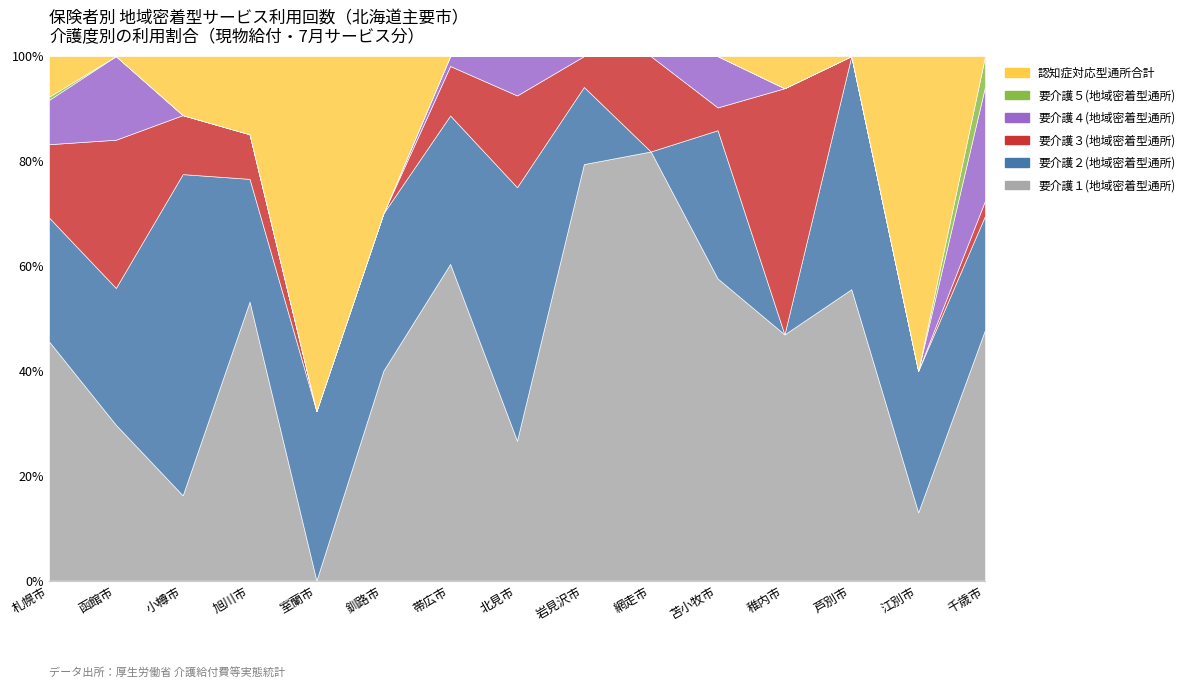

The value of 要介護２(地域密着型通所) at 岩見沢市 is 1. True or false?

False